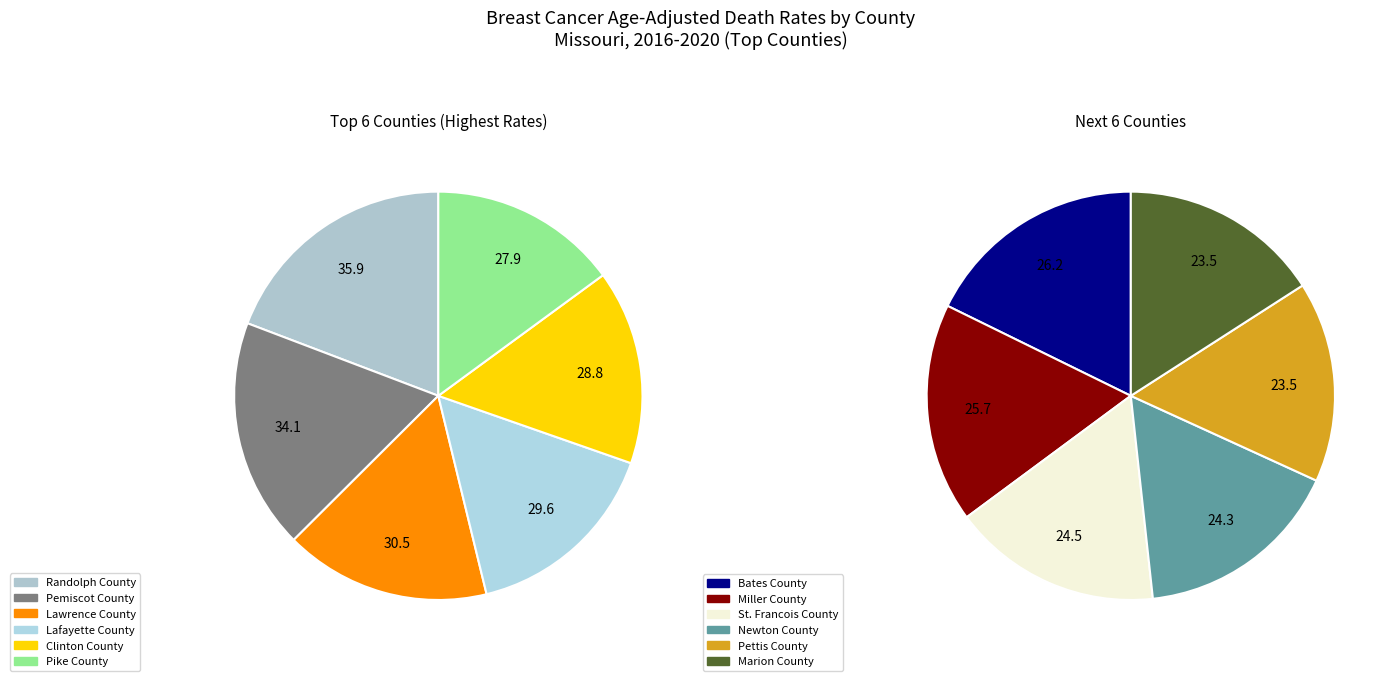

Is it true that Pettis County is 1% of the pie?

False